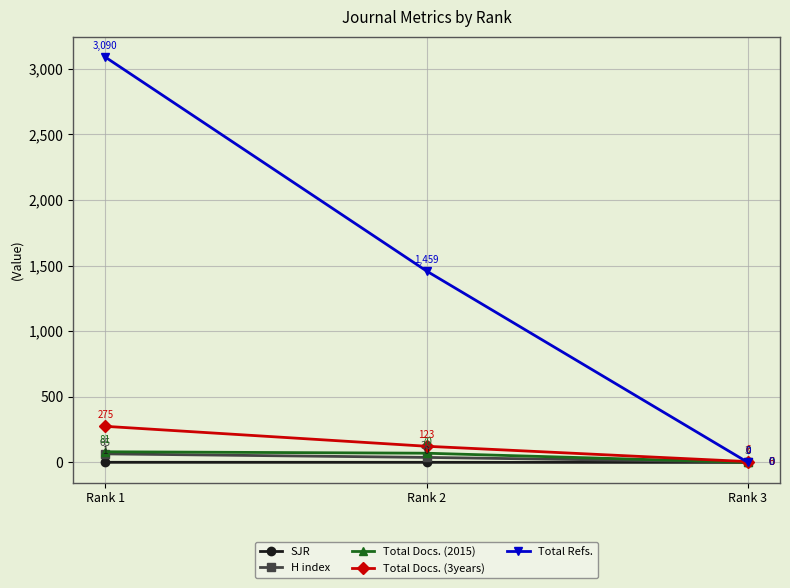

How many data points does each series have?

3